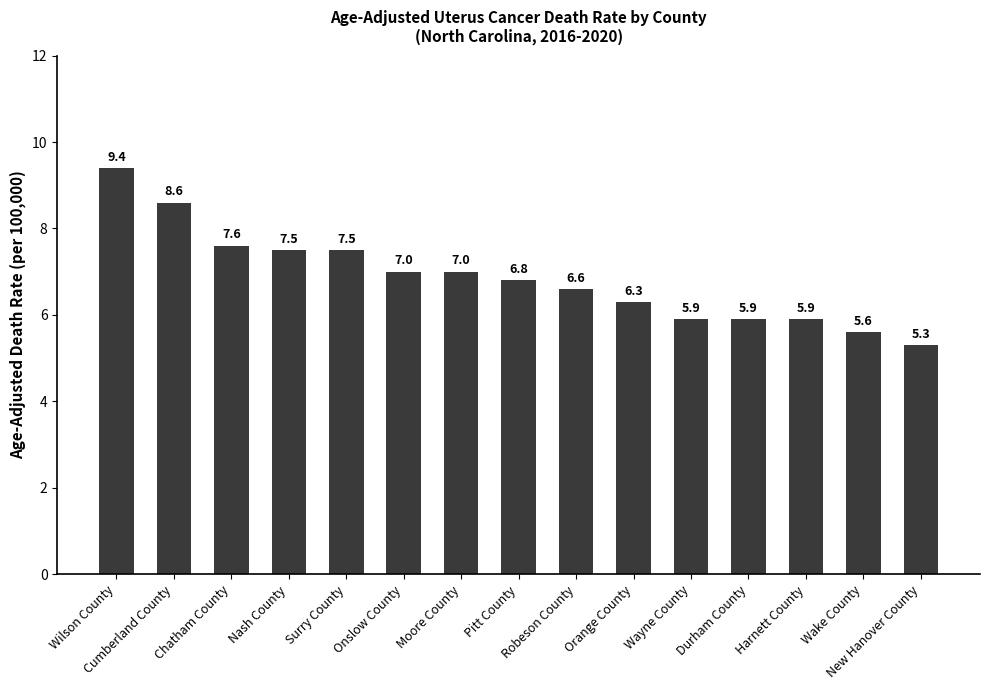

What is the change in value from Nash County to Pitt County?

-0.7